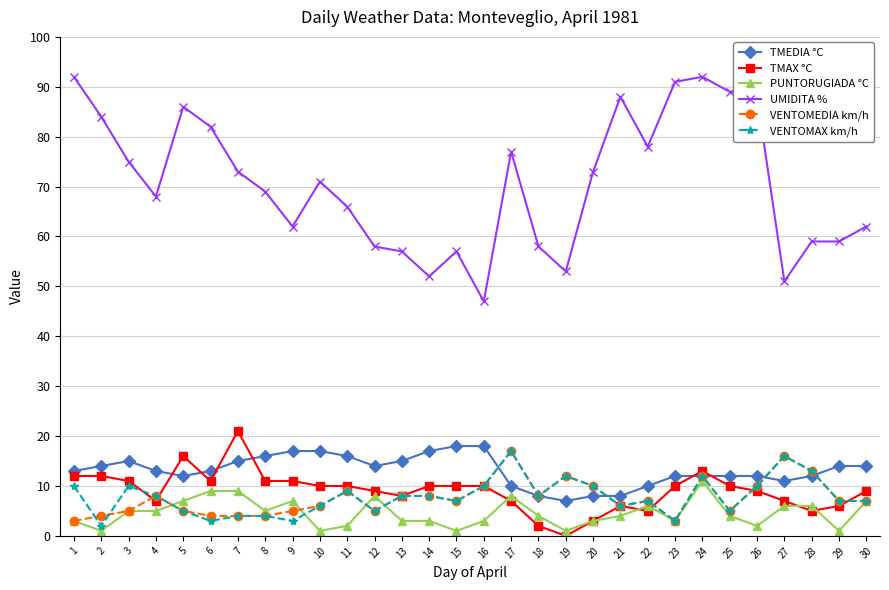

True or false: VENTOMEDIA km/h has a value of 10 at 16.

True